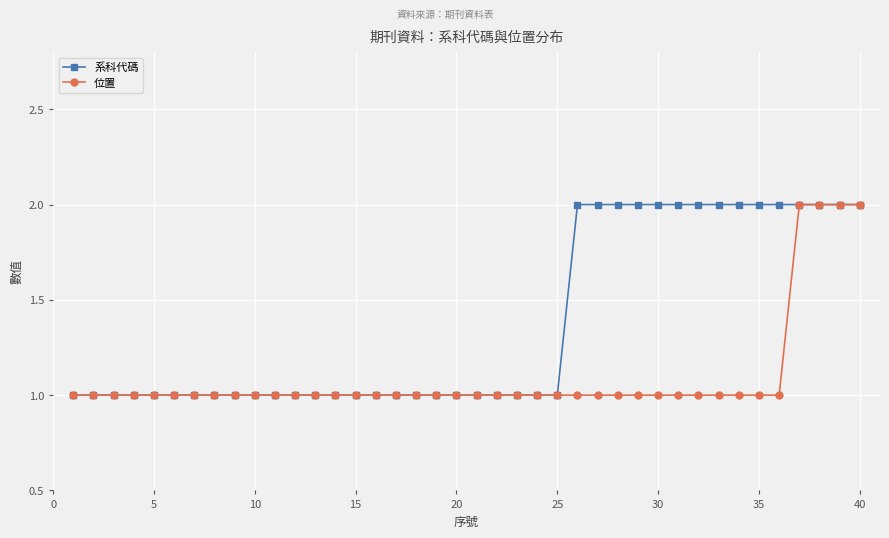

Which series has the largest total across all categories?

系科代碼